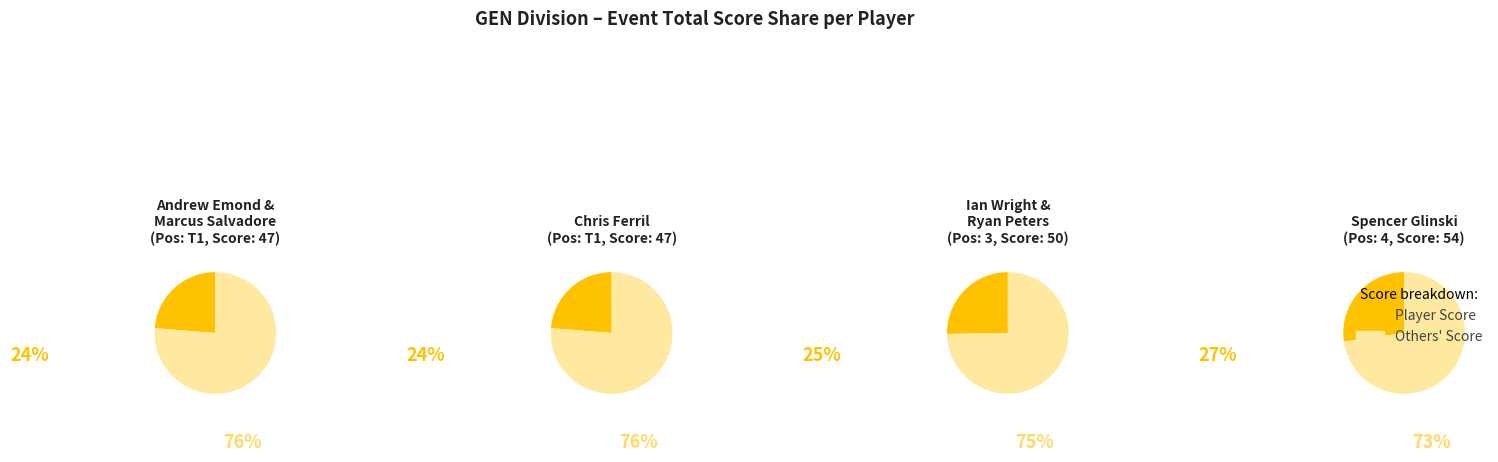

Is it true that Chris Ferril (T1) is 24% of the pie?

True